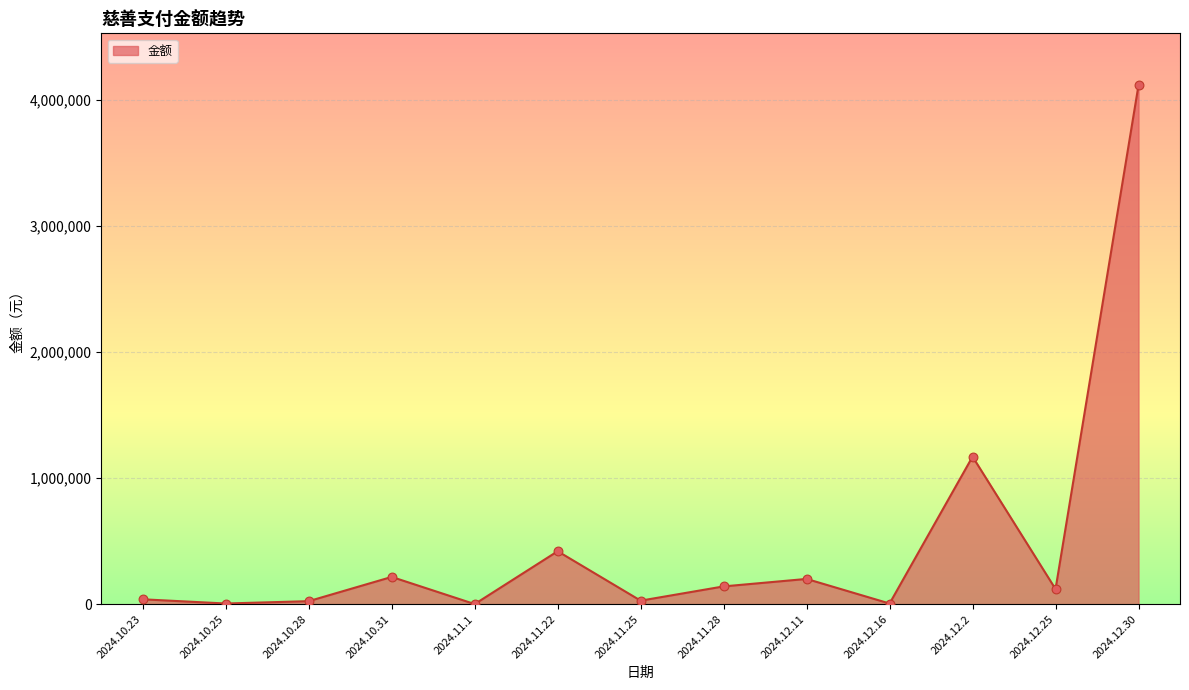

Between 2024.11.1 and 2024.11.28, which is larger?

2024.11.28